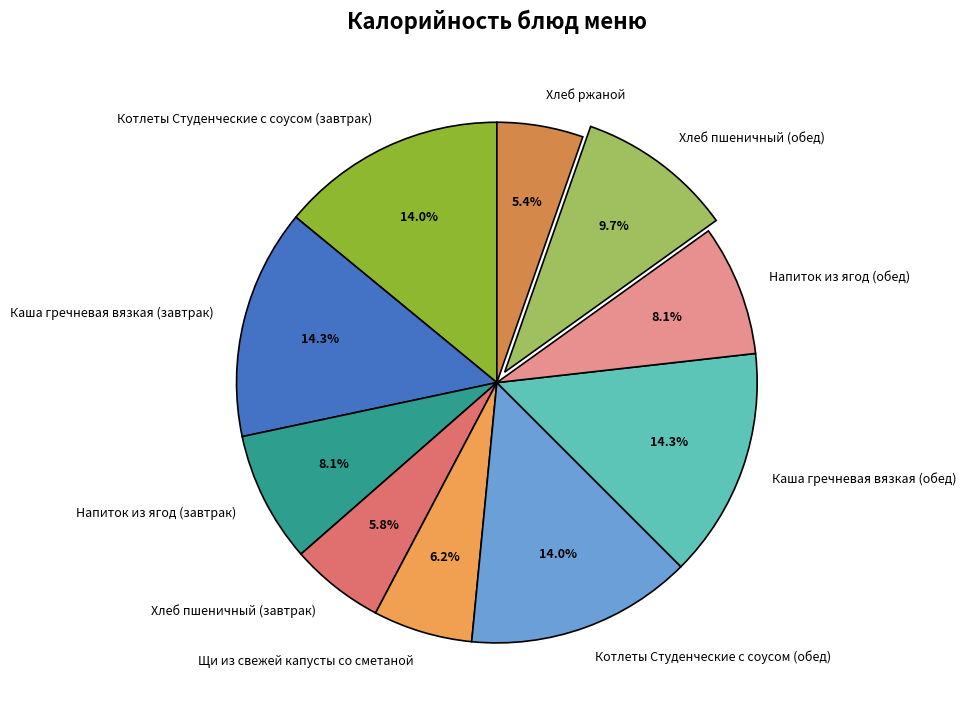

Does Хлеб ржаной represent more than half of the total?

No